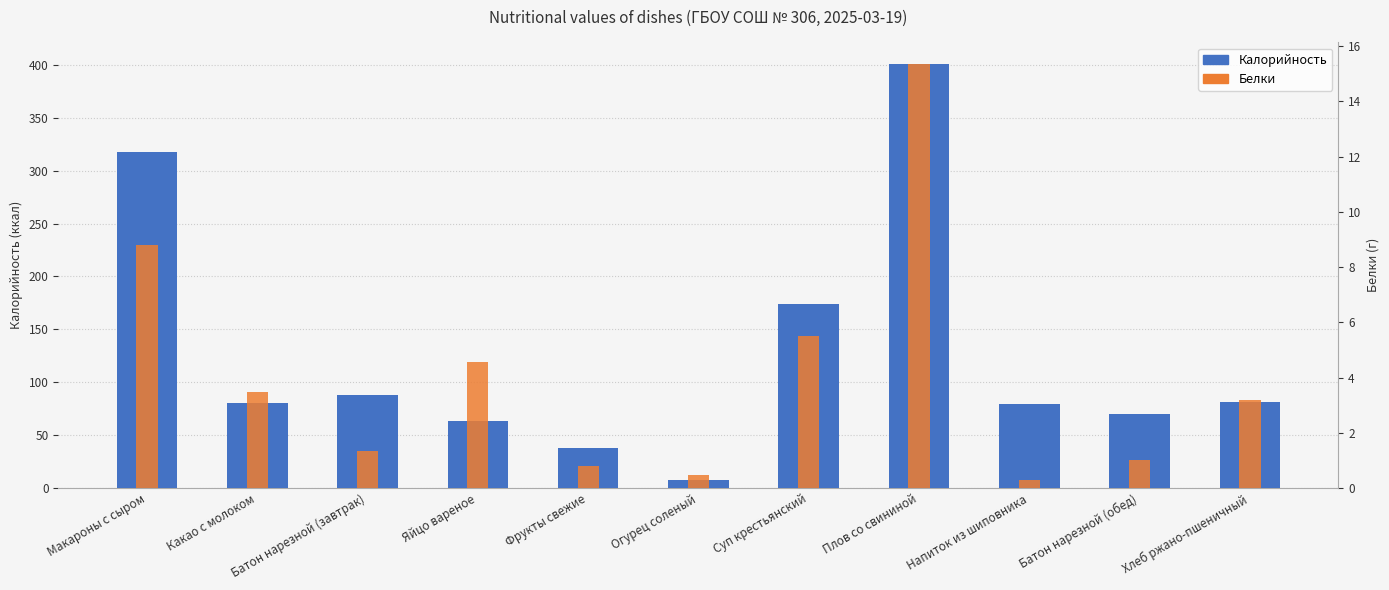

Where does the Белки series first go above 3?

Макароны с сыром